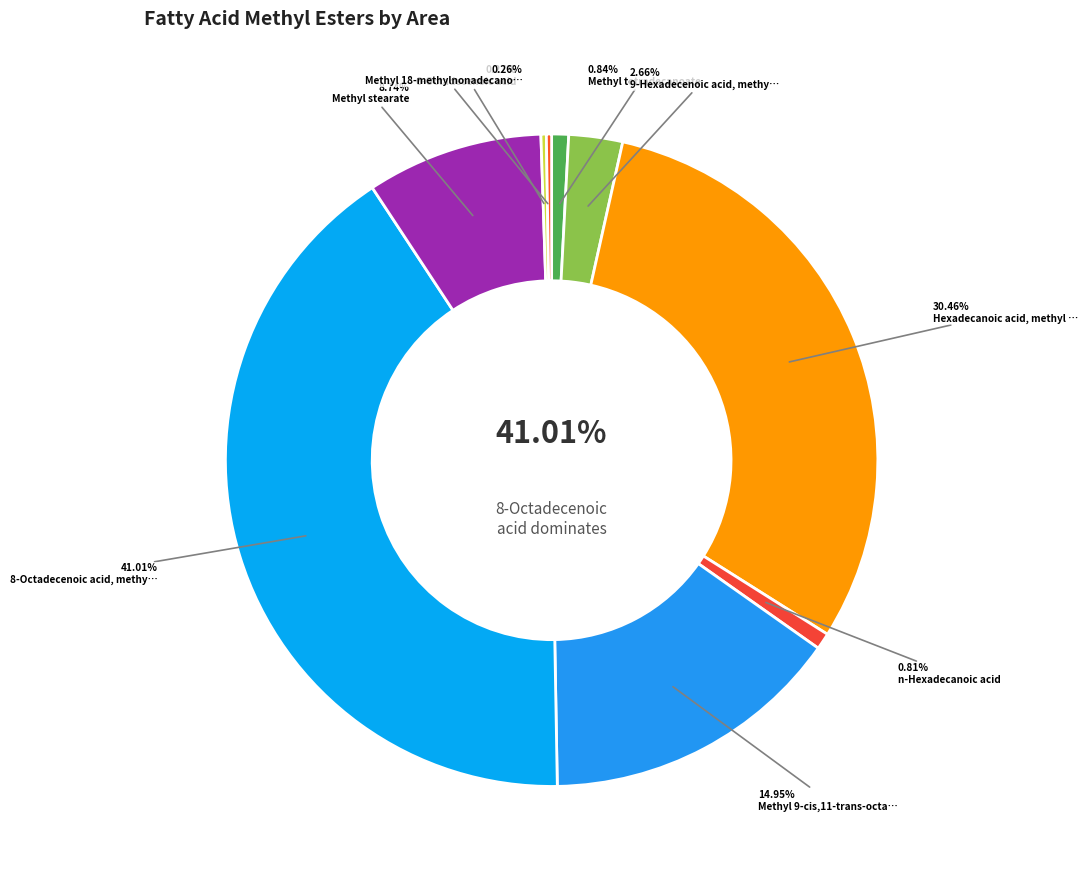

Approximately how many times larger is the value at 6-Octadecenoic acid compared to 9-Hexadecenoic acid, methyl ester, (Z)-?

0.1